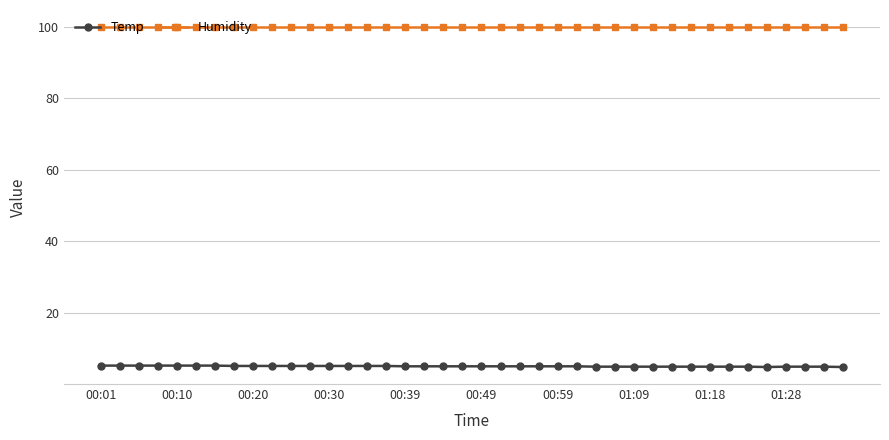

Is this an area chart (filled region under the line)?

No